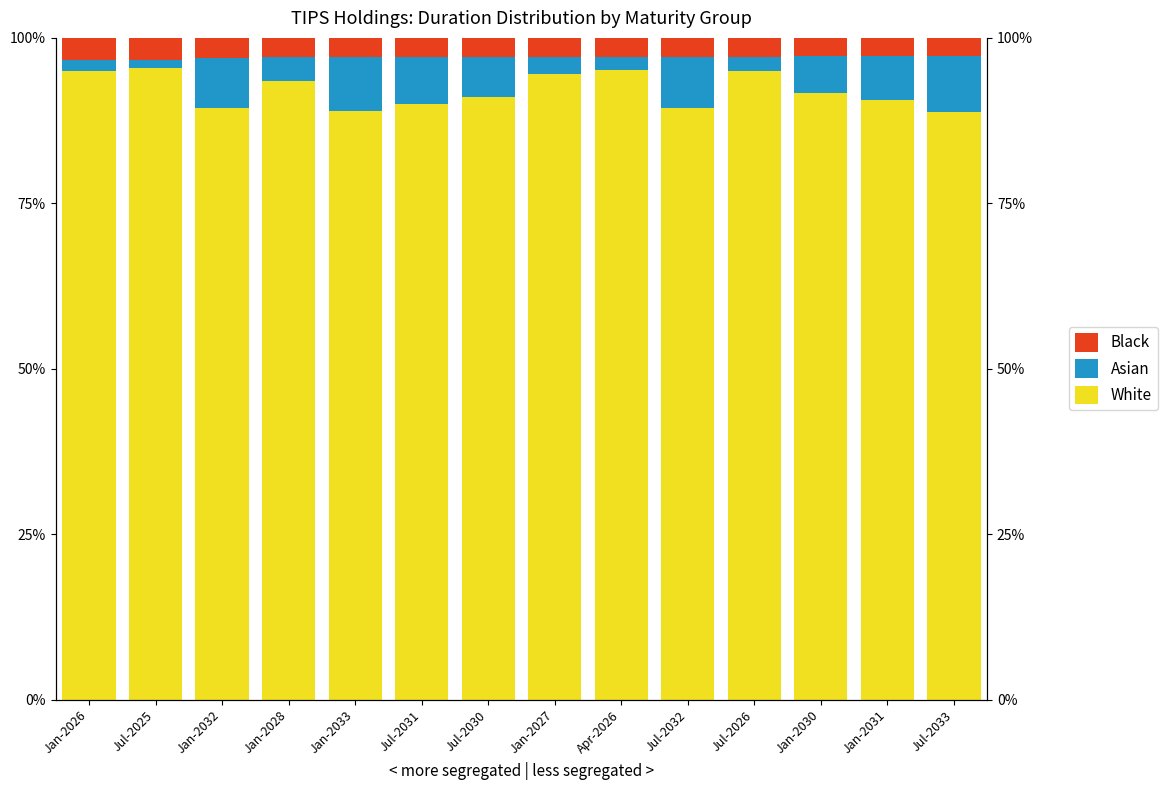

Are the bars horizontal?

No